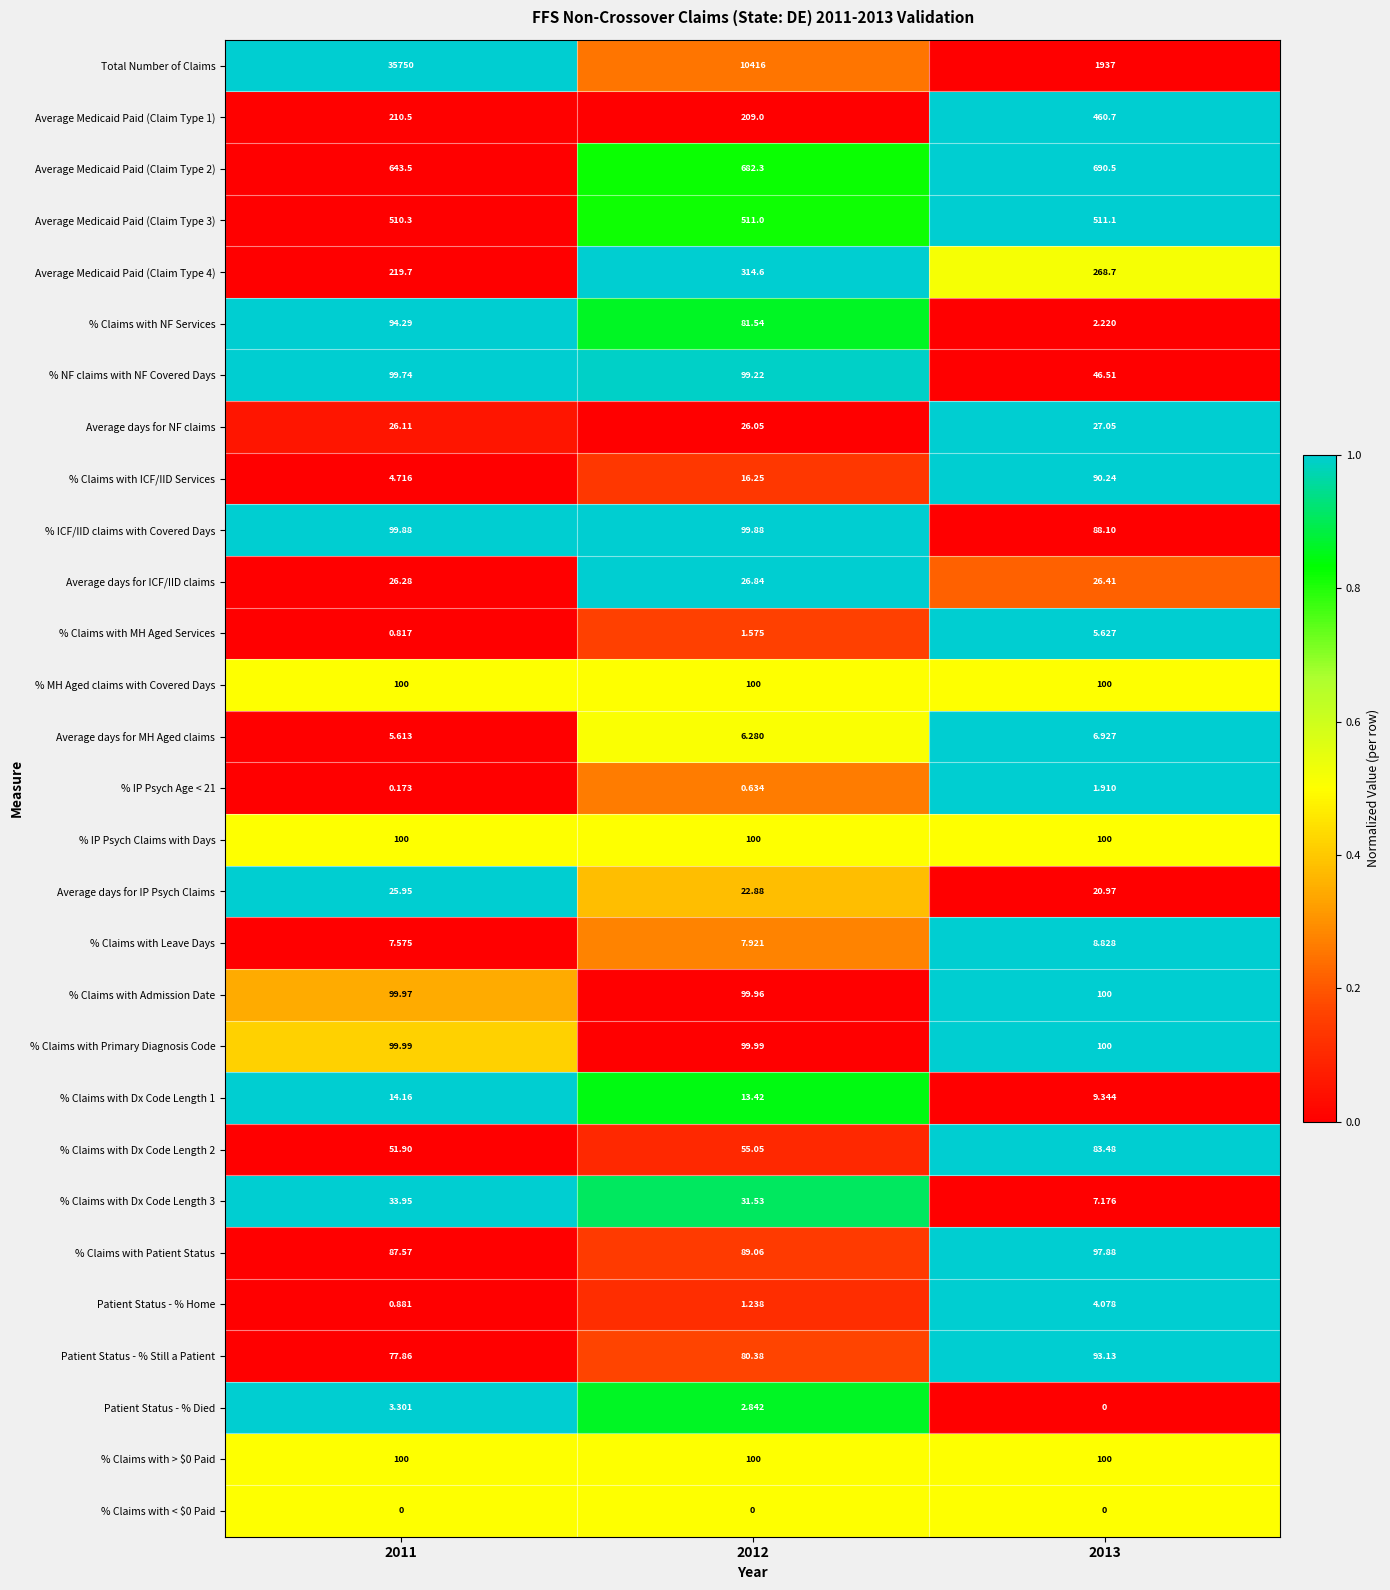

Which series has the largest total across all categories?

Total Number of Claims